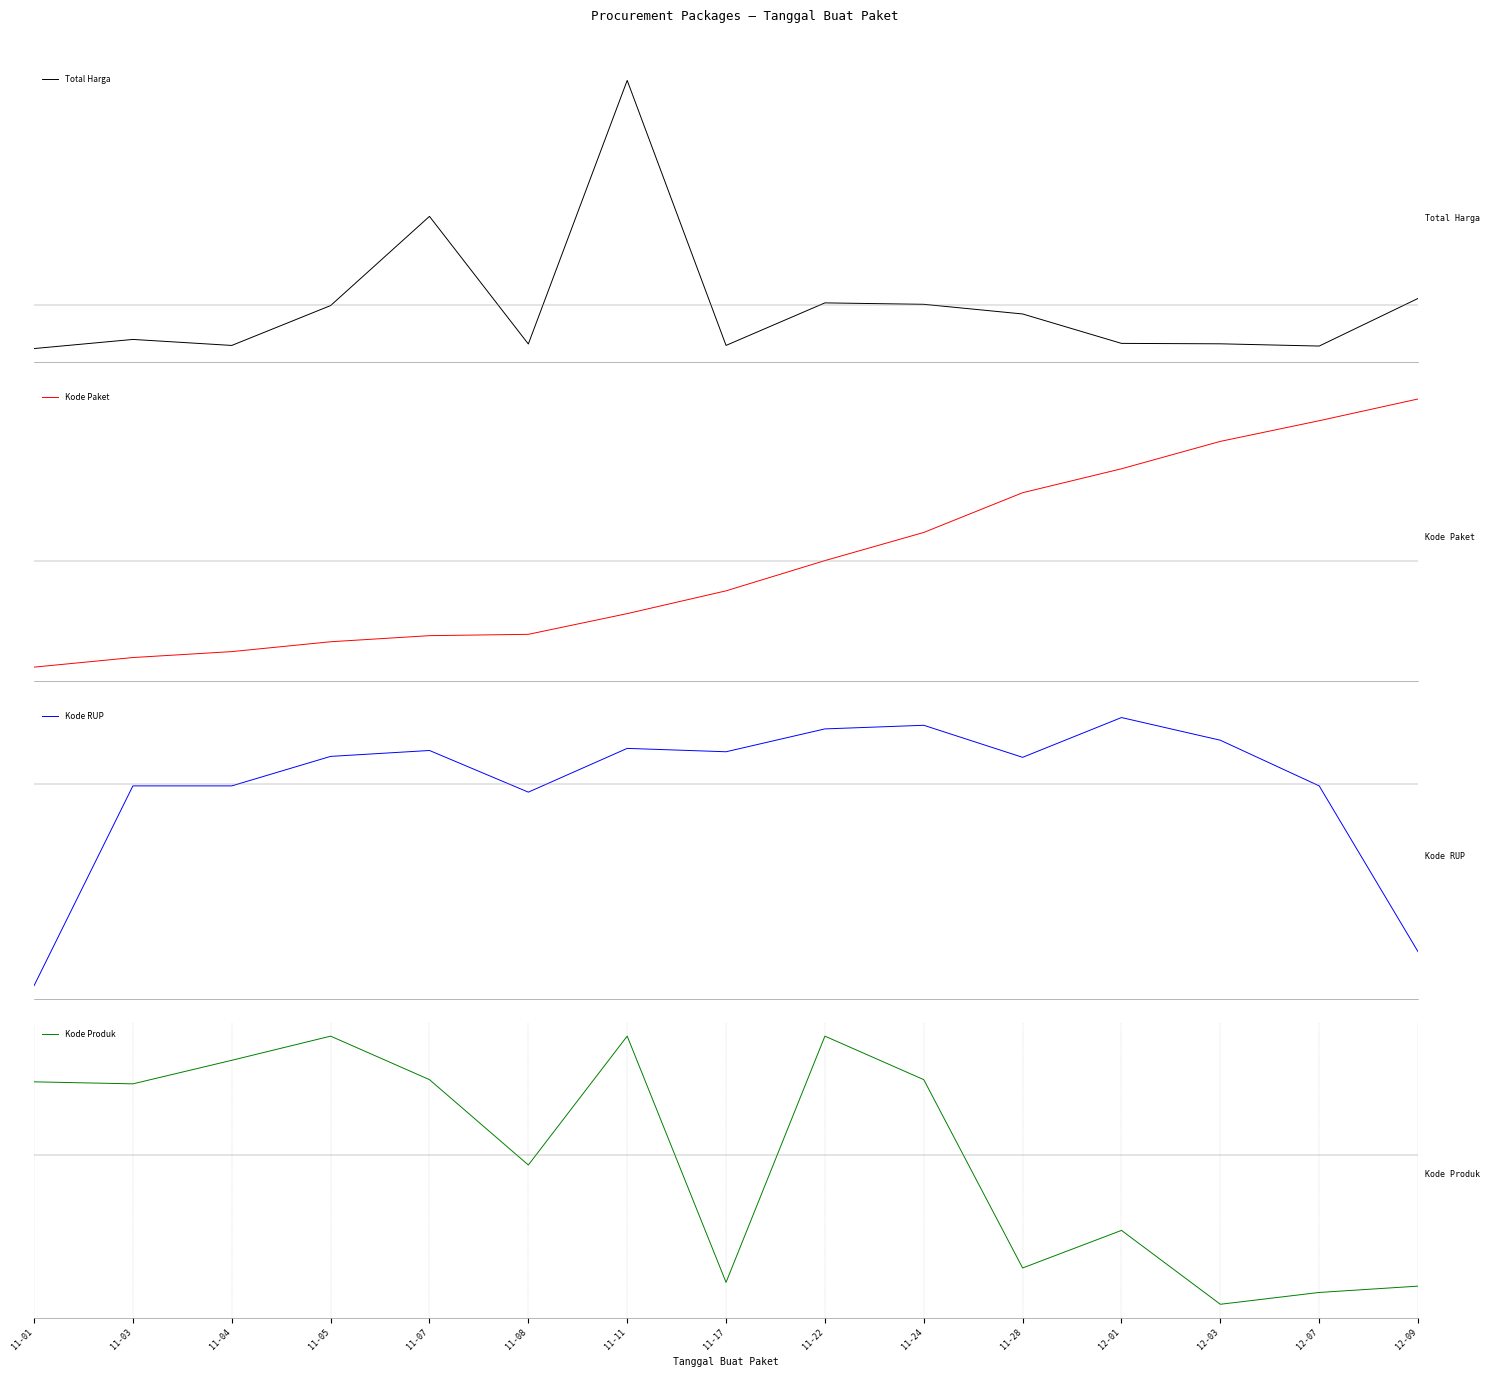

The value of Kode Produk at 11-28 is -1.8. True or false?

False